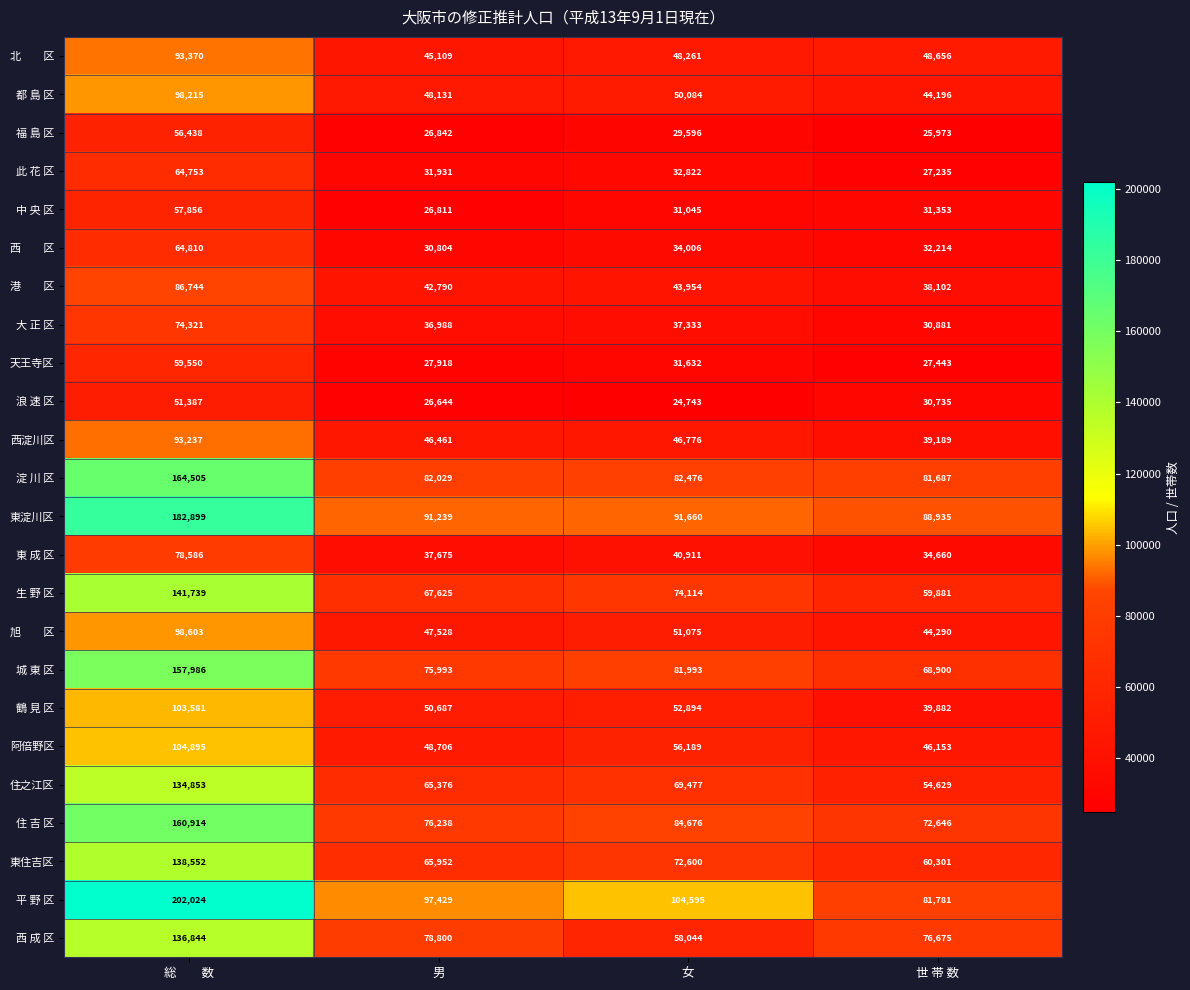

Count the number of categories in the chart.

4